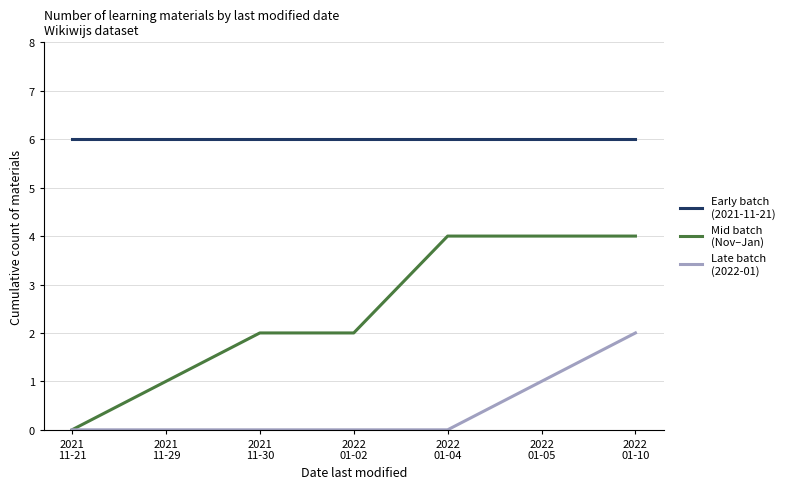

How many lines are shown in the chart?

3